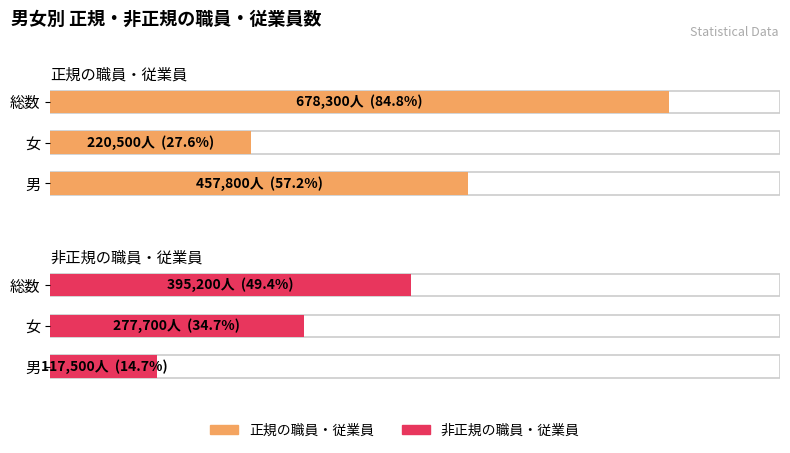

The value of 非正規の職員・従業員 at 0 is 117500. True or false?

True